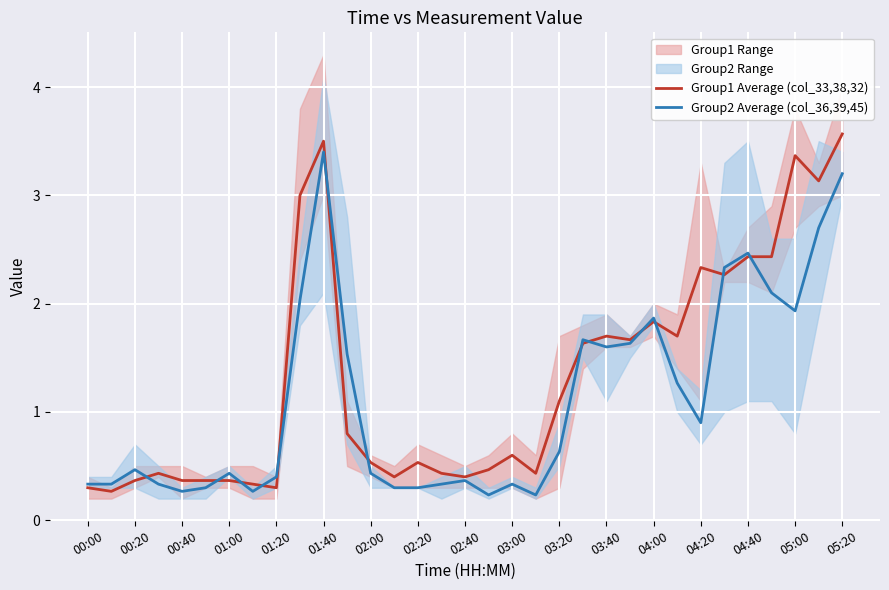

Reading left to right, list all the values displayed in this chart.

Group1 Average (col_33,38,32): 0.3	0.3	0.4	0.4	0.4	0.4	0.4	0.3	0.3	3.0	3.5	0.8	0.5	0.4	0.5	0.4	0.4	0.5	0.6	0.4	1.1	1.6	1.7	1.7	1.8	1.7	2.3	2.3	2.4	2.4	3.4	3.1	3.6
Group2 Average (col_36,39,45): 0.3	0.3	0.5	0.3	0.3	0.3	0.4	0.3	0.4	2.0	3.4	1.5	0.4	0.3	0.3	0.3	0.4	0.2	0.3	0.2	0.6	1.7	1.6	1.6	1.9	1.3	0.9	2.3	2.5	2.1	1.9	2.7	3.2